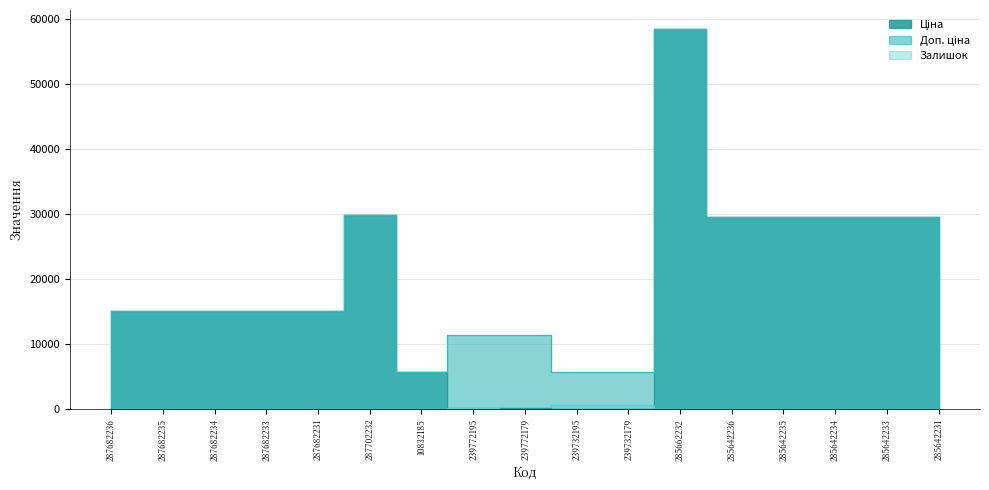

At which category does the chart reach its minimum across all series?

287682236